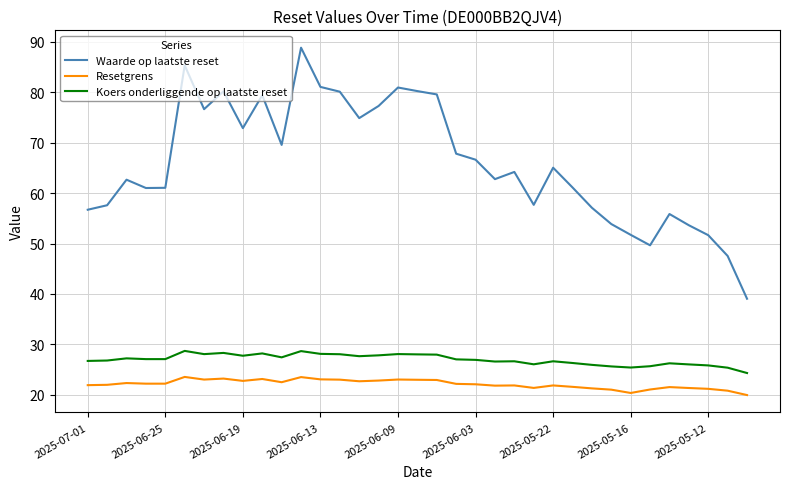

How many lines are shown in the chart?

3